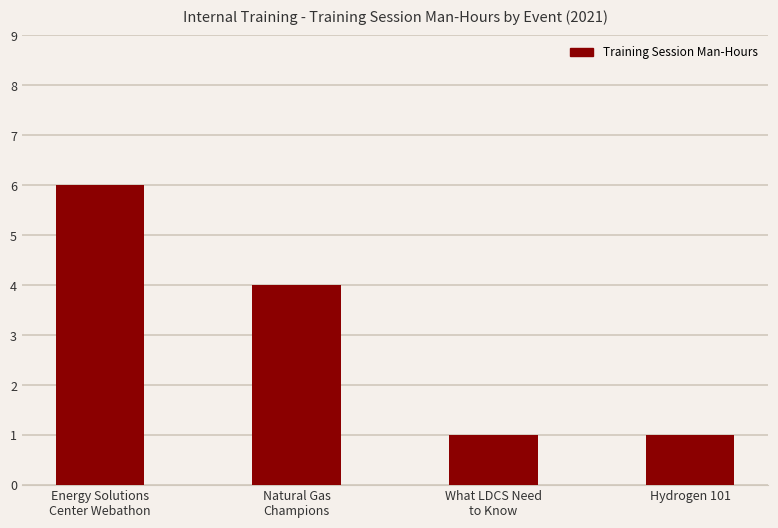

What is the greatest value displayed?

6